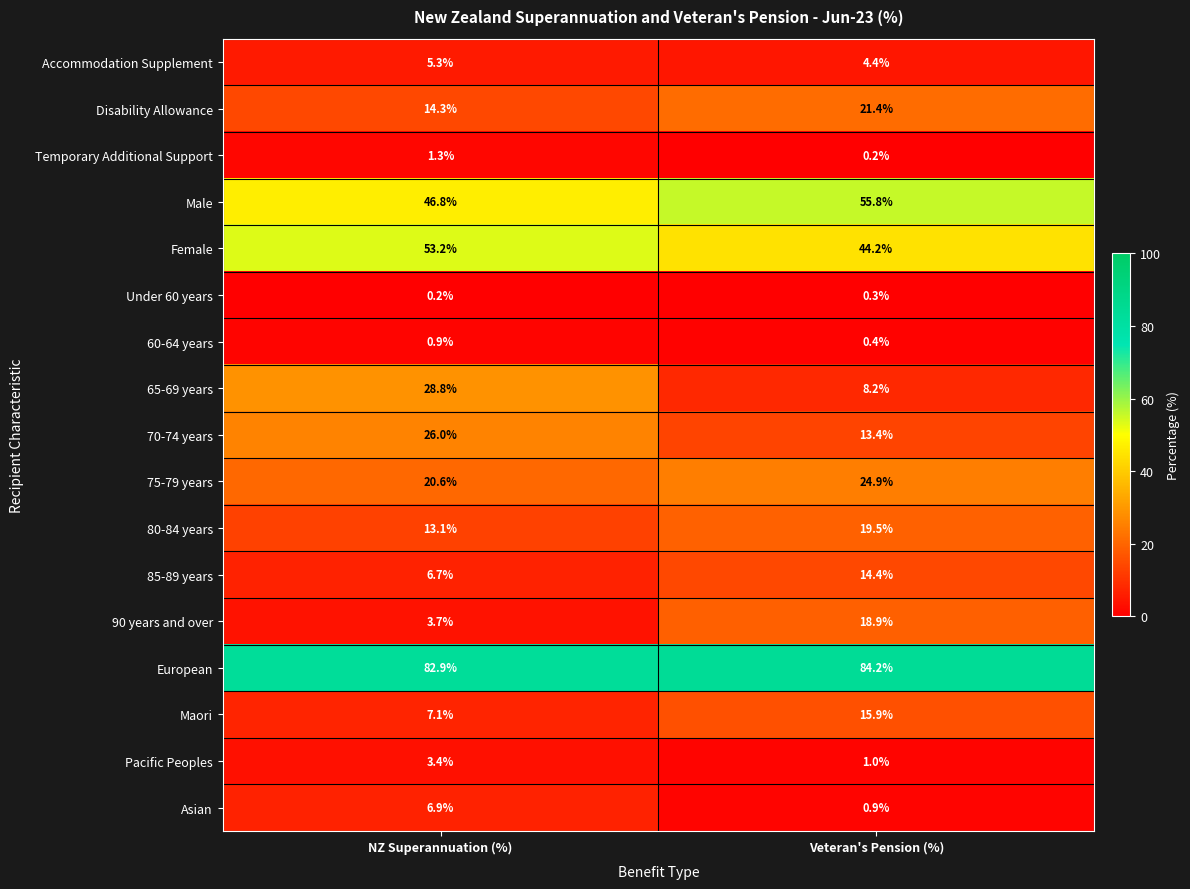

What is the sum of all Maori values?

23.0